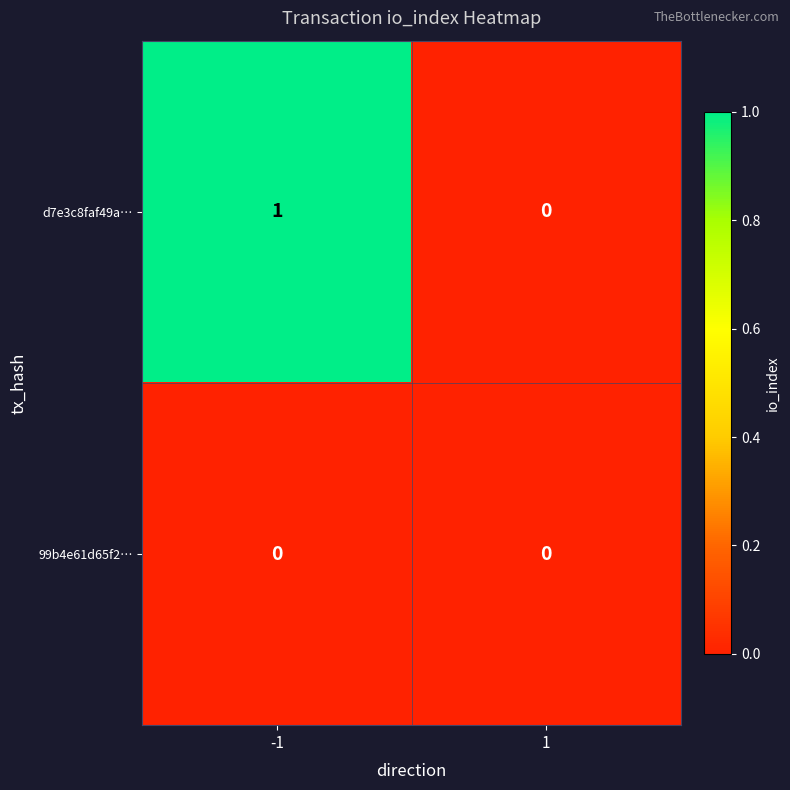

Rank the categories by d7e3c8faf49a… value from lowest to highest.

1, -1